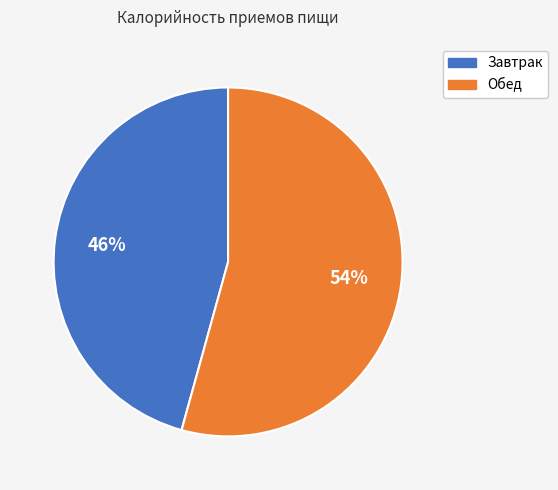

The Обед slice represents 54% of the pie. True or false?

True